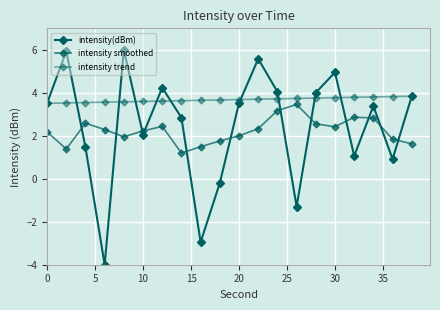

How many negative values does the intensity(dBm) series have?

4